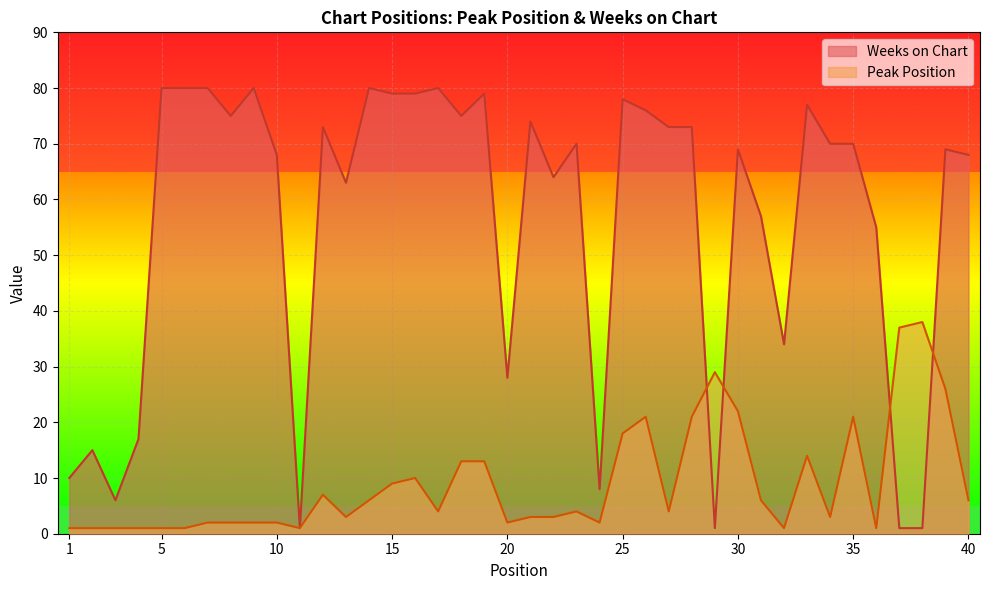

Which category has the lowest value across all series?

1